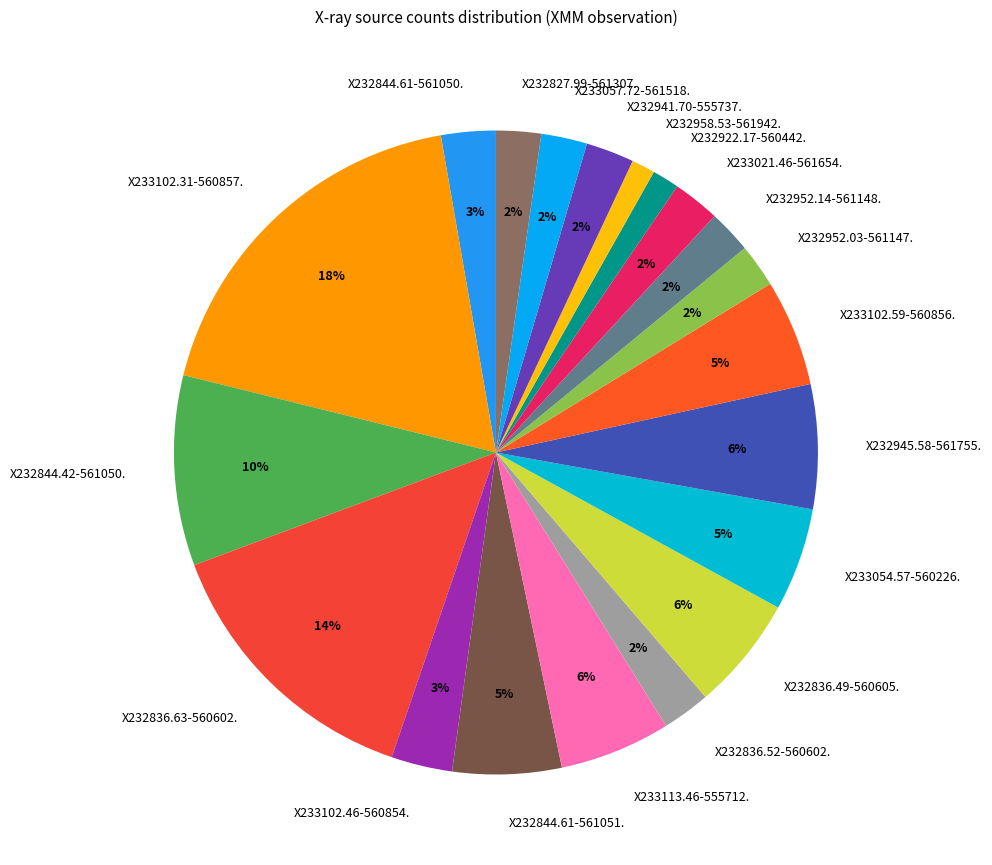

How many segments does this pie chart have?

20